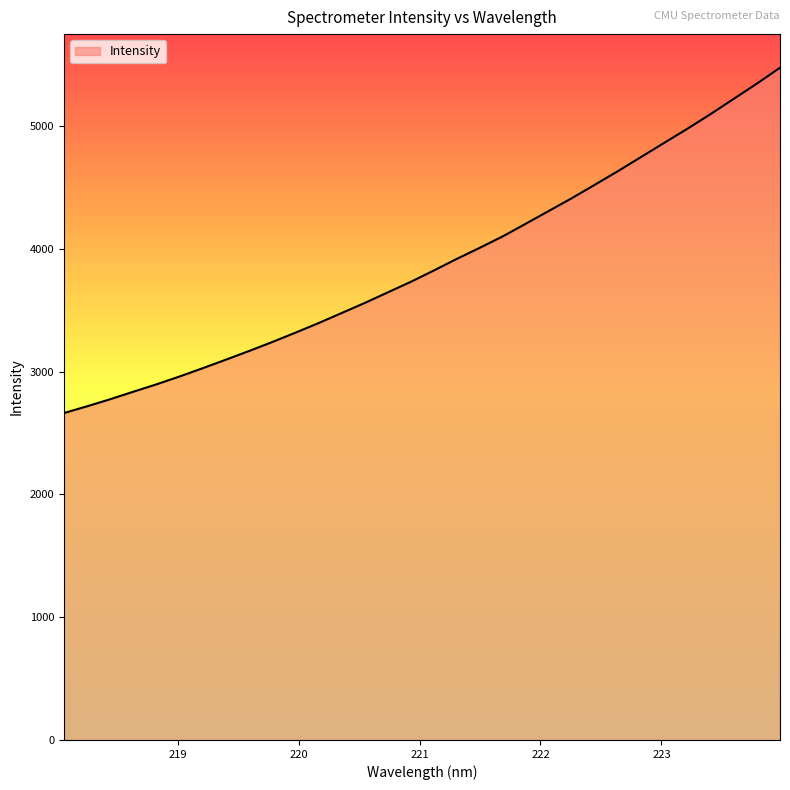

What is the difference between the maximum and minimum values?

2812.1